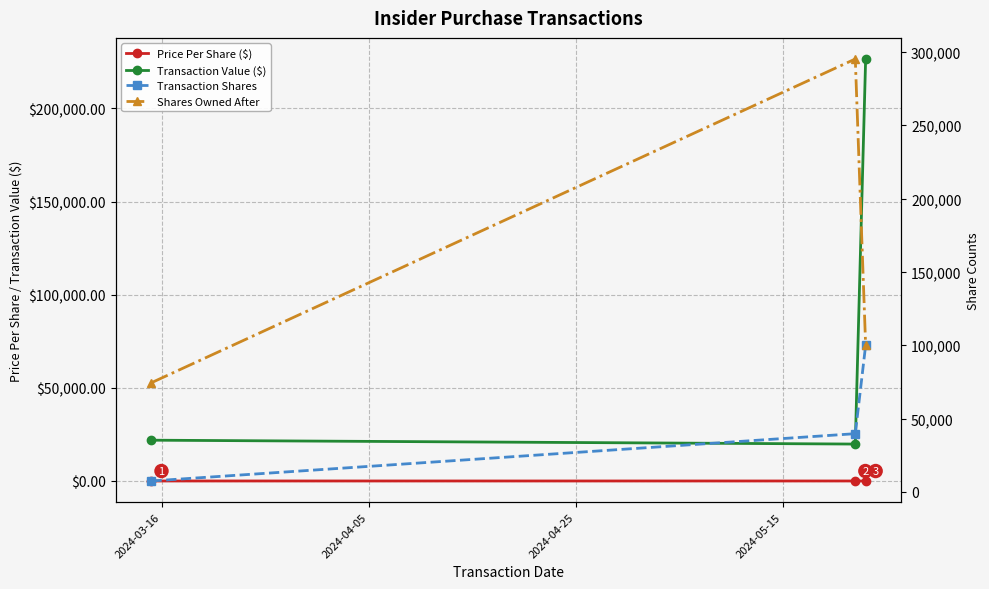

What is the total value across all series at 2024-04-05?

354714.5